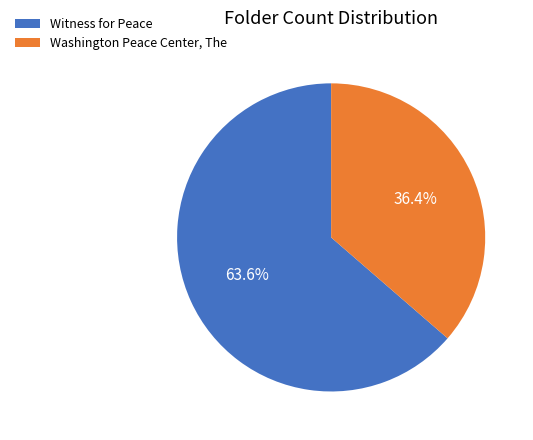

To the nearest percent, what portion does Washington Peace Center, The represent?

36%